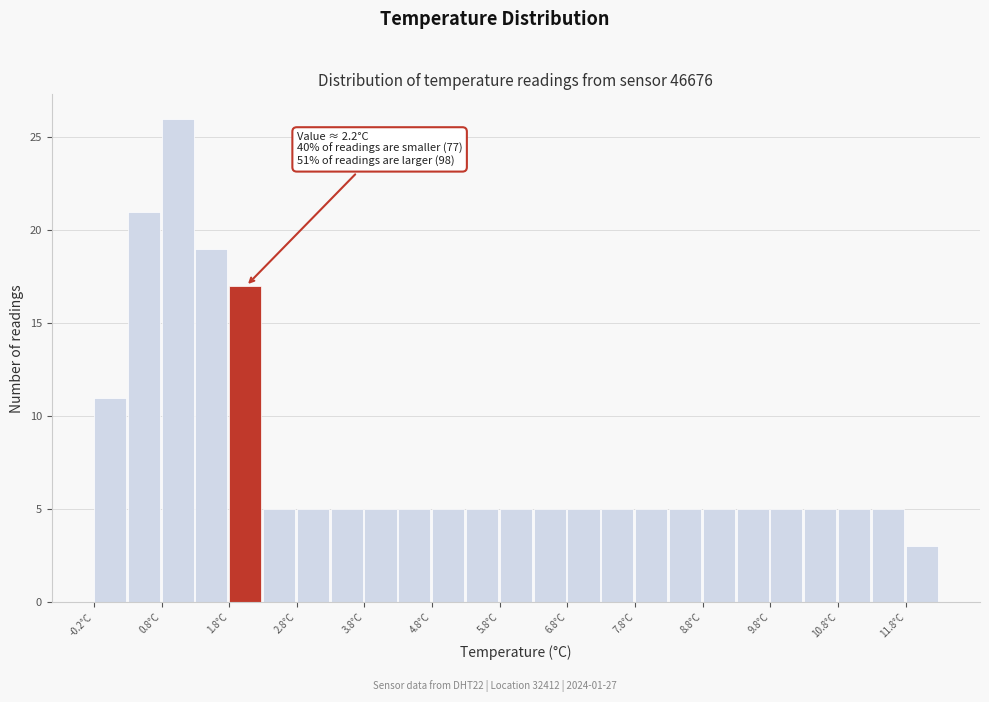

Over which range of the x-axis is the bar tallest?

0.75 to 1.25